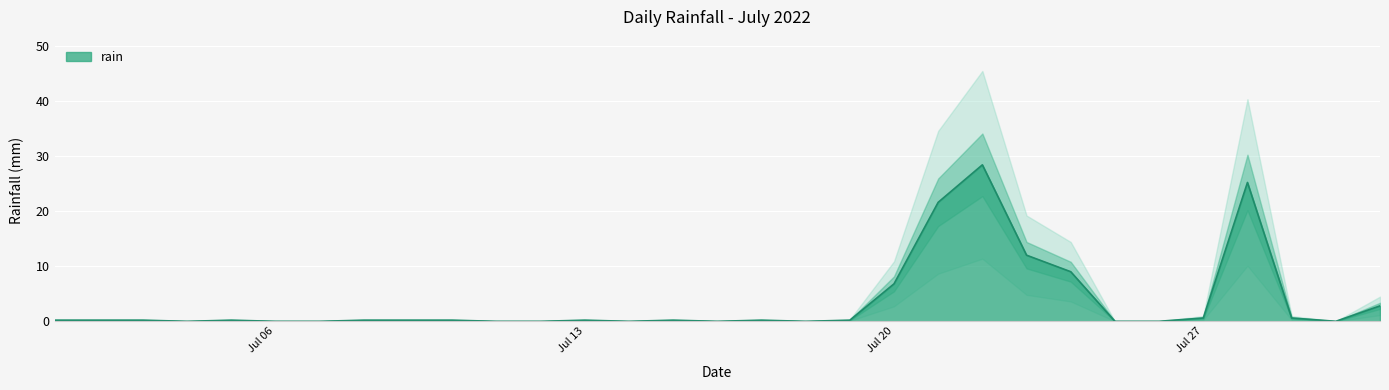

At which category does the data reach its first local valley?

2022-07-04